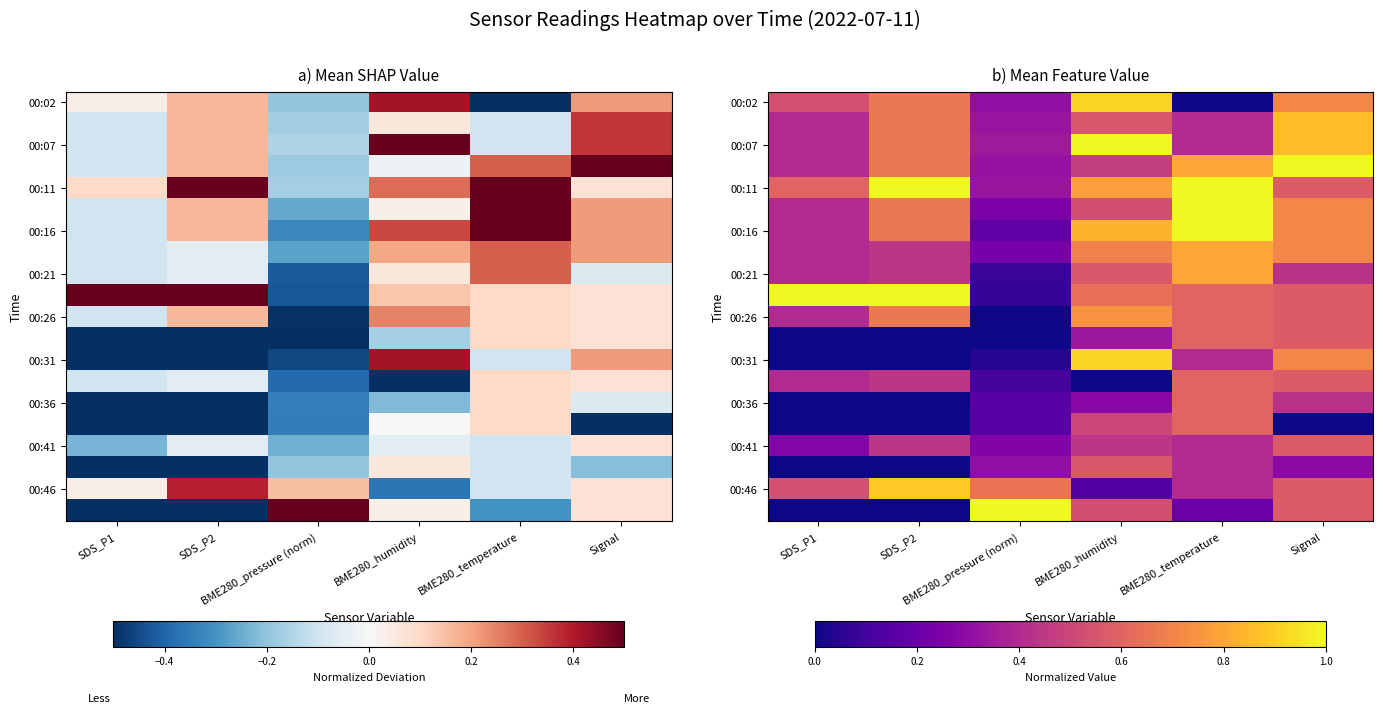

What is the total value across all series at BME280_temperature?

11.6